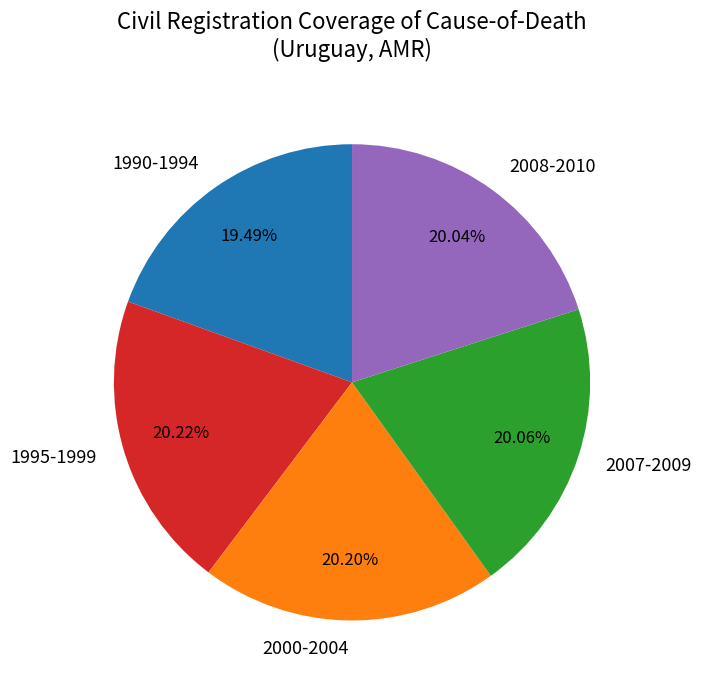

Is it true that 2008-2010 is 20% of the pie?

True